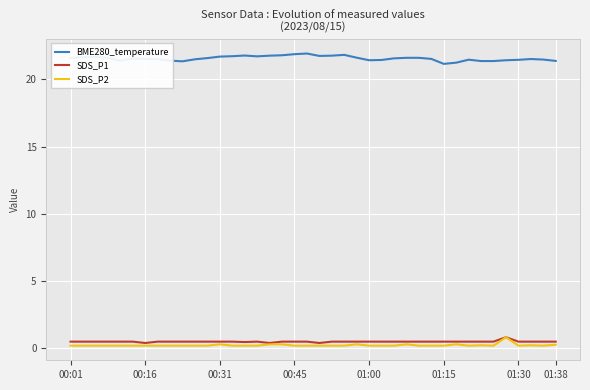

True or false: BME280_temperature and SDS_P2 intersect in this chart.

False